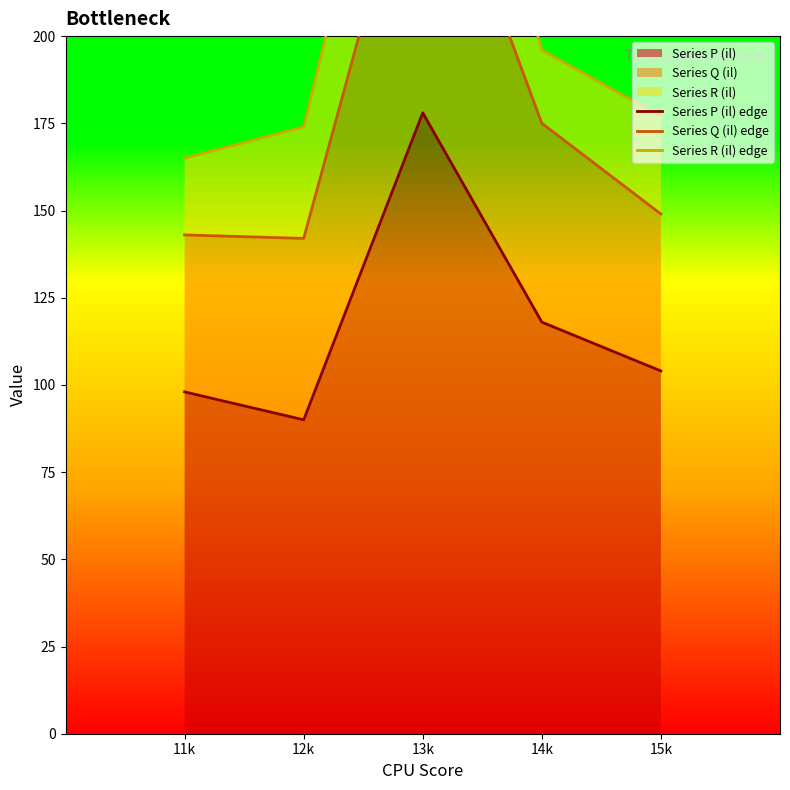

At which category is the sum across all series the highest?

13k